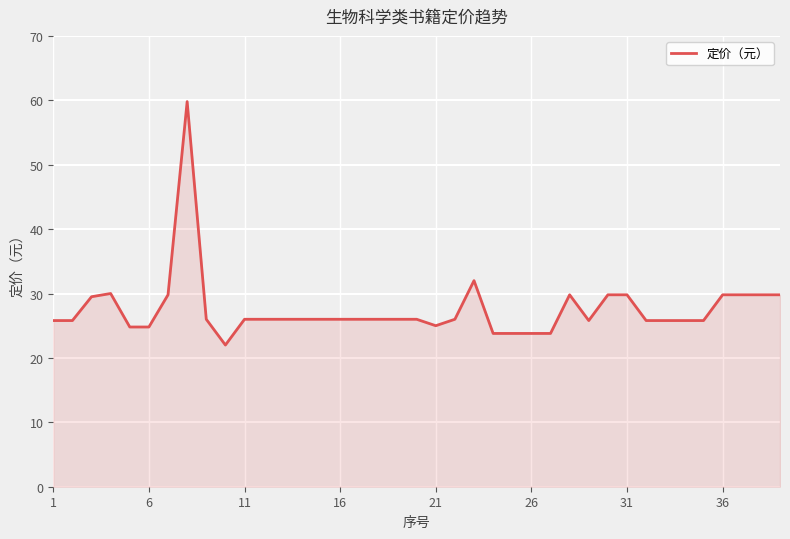

What is the difference between the maximum and second lowest values?

36.0